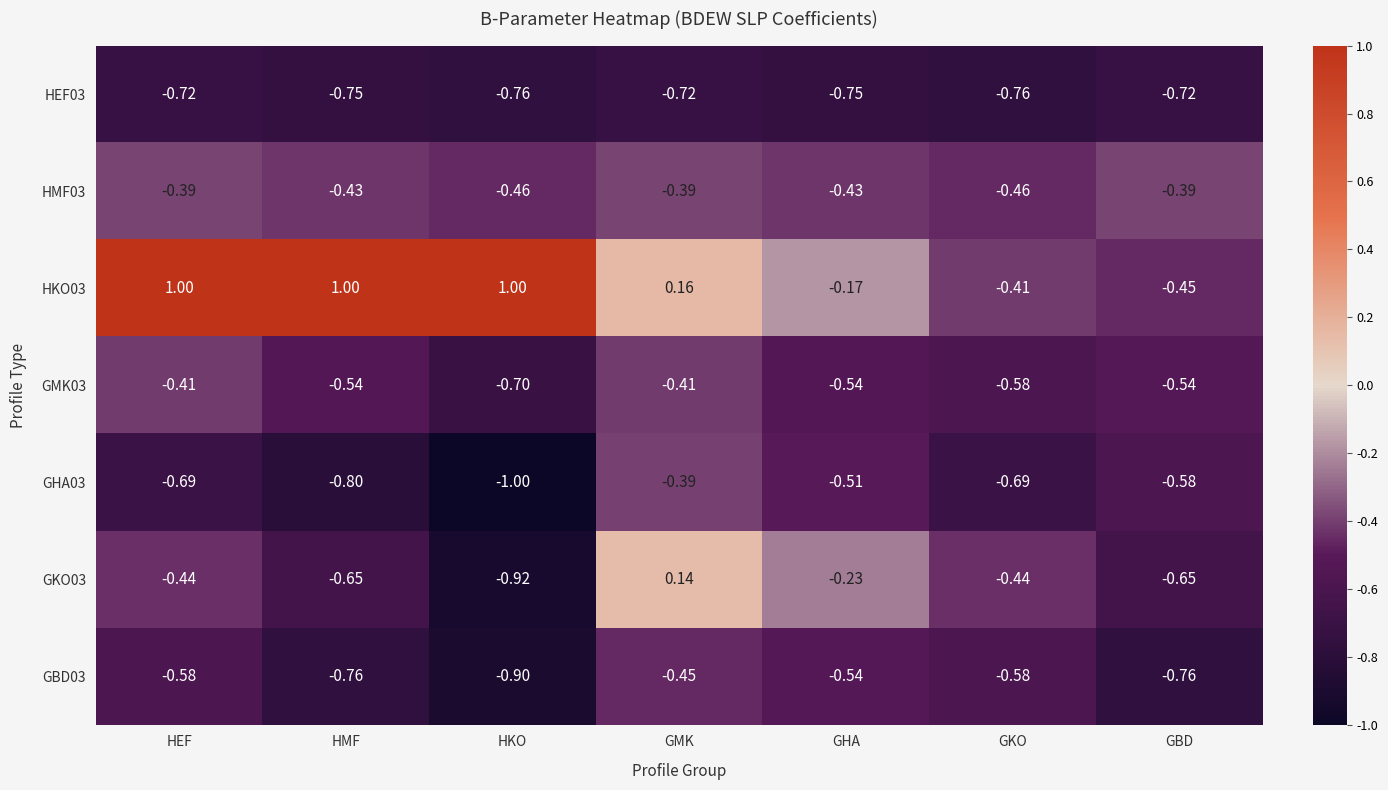

Which category has the highest value in the GBD03 series?

GMK